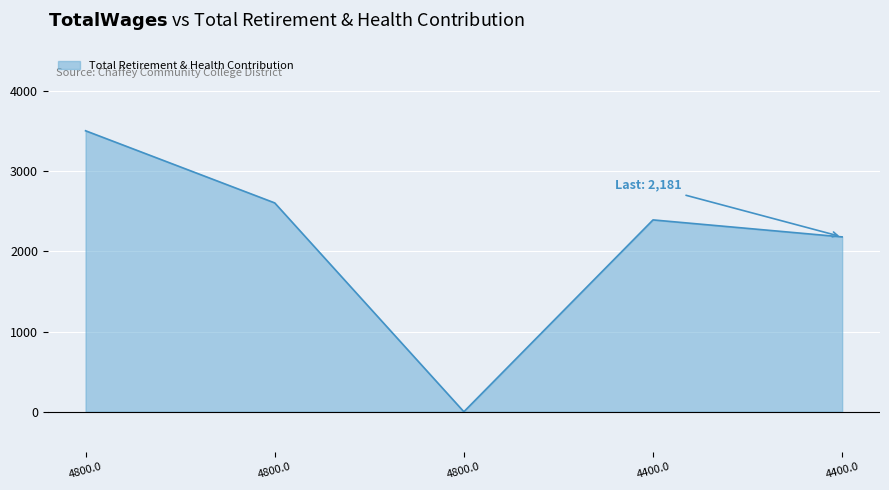

The value at 4800.0 is 0. True or false?

True